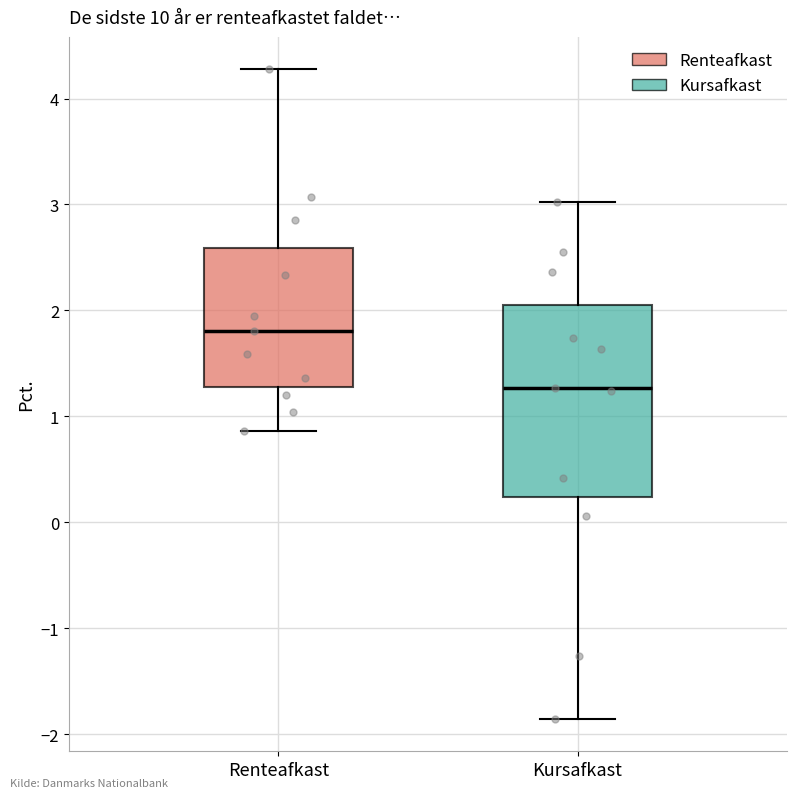

Reading left to right, transcribe this box plot: for each box, give where its median line is, the range the box spans, and where its two whiskers end, as read against the y-axis. The values are not printed on the chart, so give them approximately, as read against the axis.

Renteafkast: median 1.8, box 1.3 to 2.6, whiskers 0.9 to 4.3
Kursafkast: median 1.3, box 0.2 to 2.0, whiskers -1.9 to 3.0